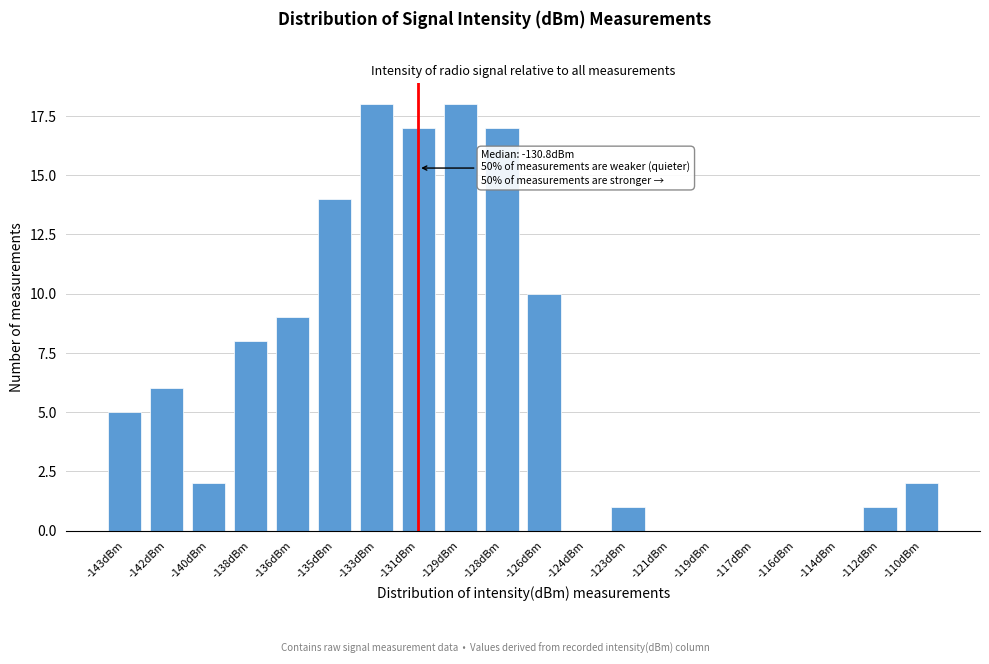

Reading left to right, transcribe all the data shown in this chart.

-143dBm=5	-142dBm=6	-140dBm=2	-138dBm=8	-136dBm=9	-135dBm=14	-133dBm=18	-131dBm=17	-129dBm=18	-128dBm=17	-126dBm=10	-124dBm=0	-123dBm=1	-121dBm=0	-119dBm=0	-117dBm=0	-116dBm=0	-114dBm=0	-112dBm=1	-110dBm=2